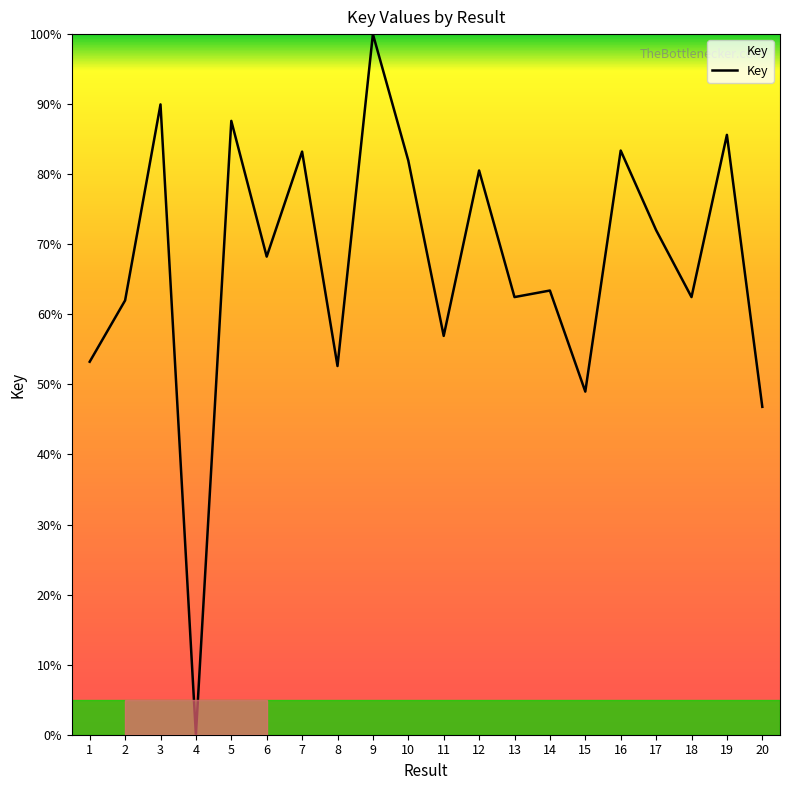

Which category has the lowest value across all series?

4